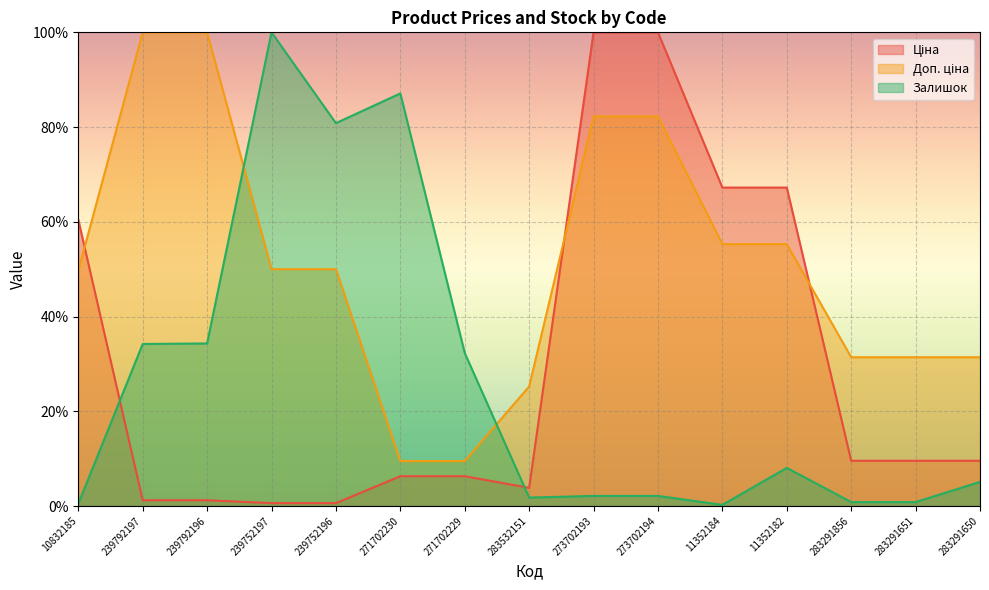

Is it true that Залишок equals 0.2 at 10832185?

False